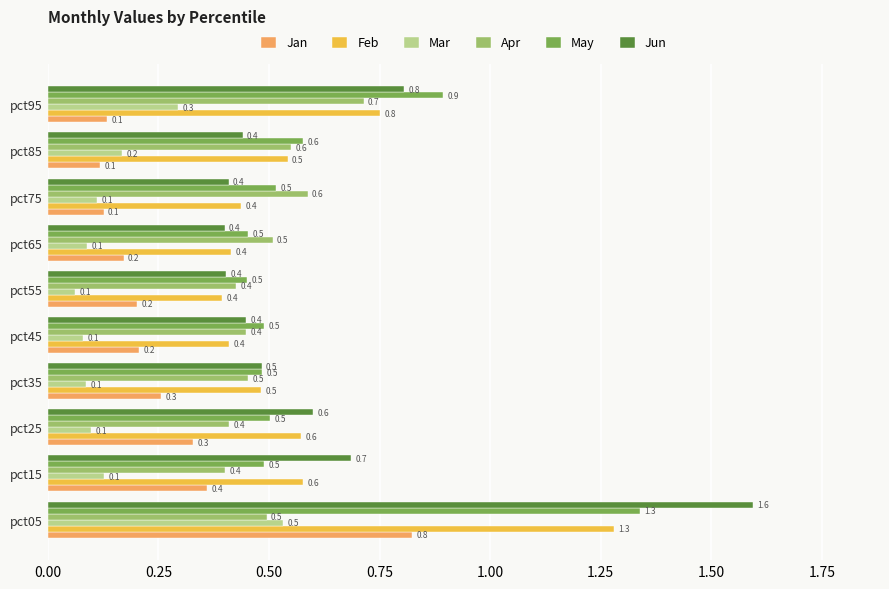

The Mar series shows 0.2 at pct25. True or false?

False